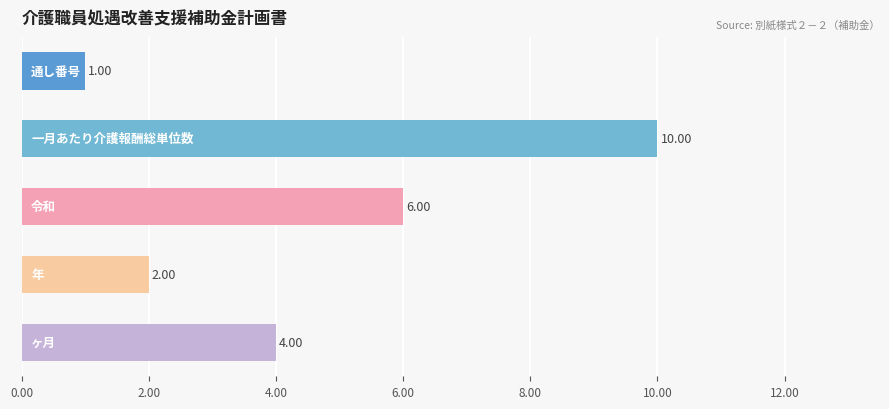

What is the difference between the maximum and second lowest values?

8